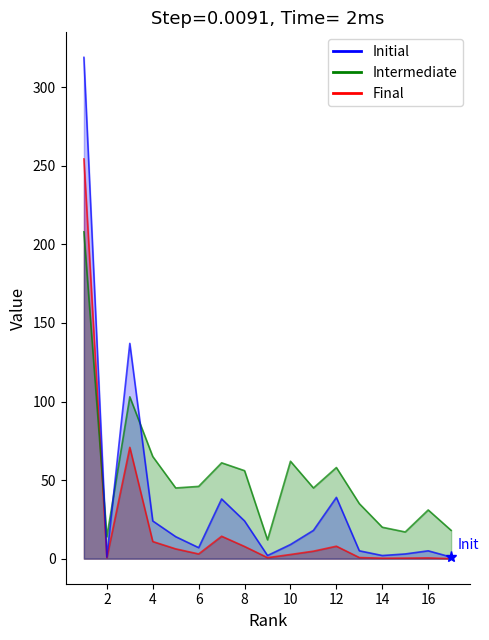

Which category has the highest value across all series?

1